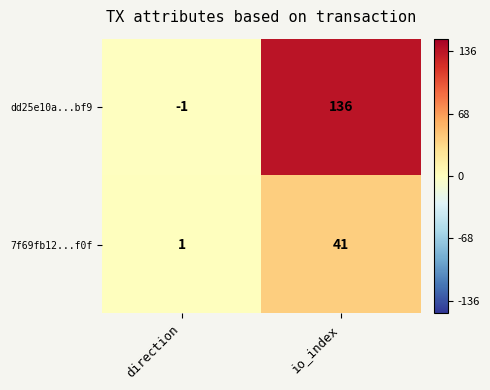

Rank the series by their average value, from lowest to highest.

7f69fb12...f0f, dd25e10a...bf9